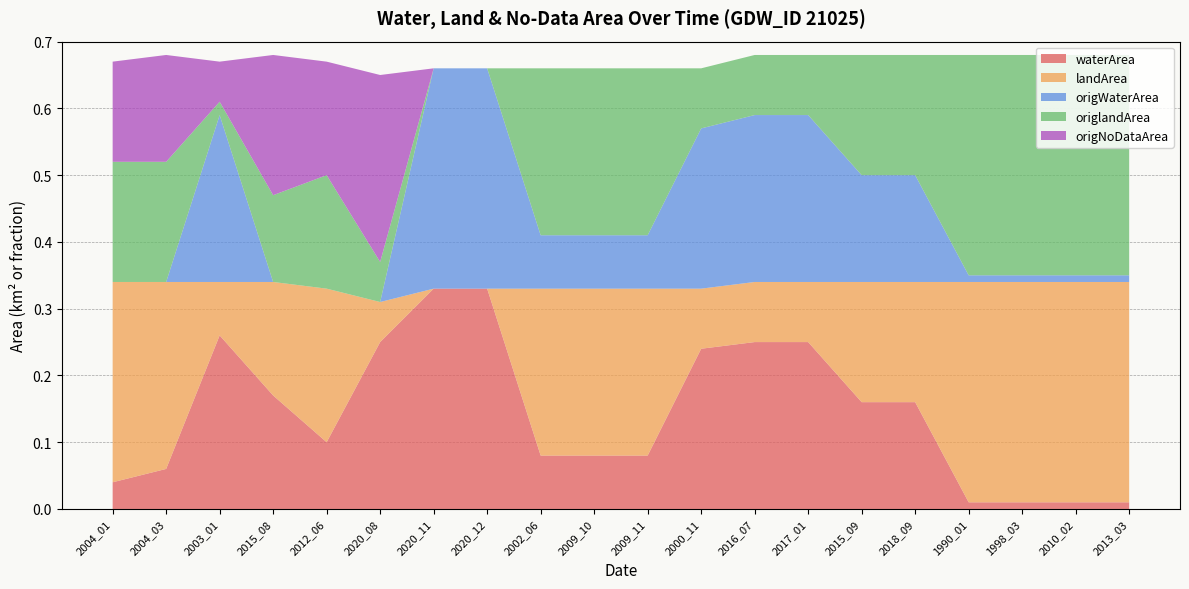

Reading right to left, transcribe all the data shown in this chart.

waterArea: 0.0	0.0	0.0	0.0	0.2	0.2	0.2	0.2	0.2	0.1	0.1	0.1	0.3	0.3	0.2	0.1	0.2	0.3	0.1	0.0
landArea: 0.3	0.3	0.3	0.3	0.2	0.2	0.1	0.1	0.1	0.2	0.2	0.2	0.0	0.0	0.1	0.2	0.2	0.1	0.3	0.3
origWaterArea: 0.0	0.0	0.0	0.0	0.2	0.2	0.2	0.2	0.2	0.1	0.1	0.1	0.3	0.3	0.0	0.0	0.0	0.2	0.0	0.0
origlandArea: 0.3	0.3	0.3	0.3	0.2	0.2	0.1	0.1	0.1	0.2	0.2	0.2	0.0	0.0	0.1	0.2	0.1	0.0	0.2	0.2
origNoDataArea: 0.0	0.0	0.0	0.0	0.0	0.0	0.0	0.0	0.0	0.0	0.0	0.0	0.0	0.0	0.3	0.2	0.2	0.1	0.2	0.1